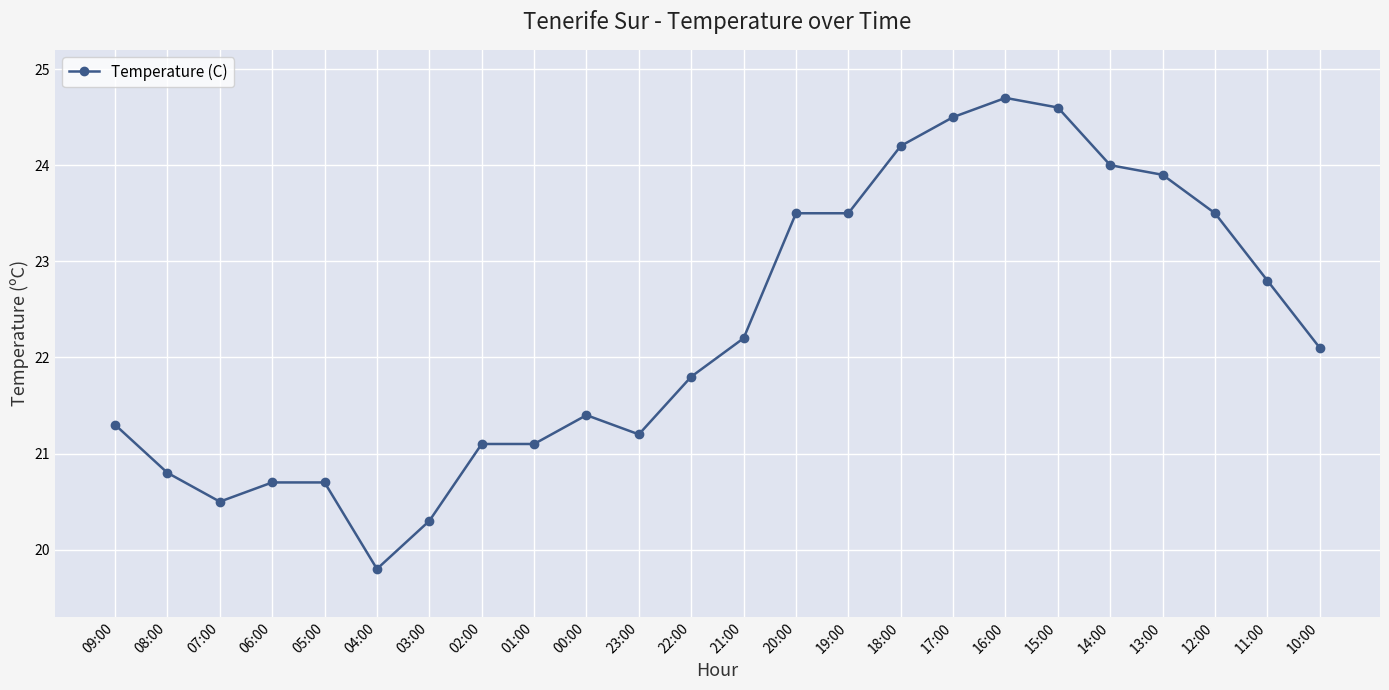

What is the ratio of the value at 22:00 to the value at 18:00?

0.9